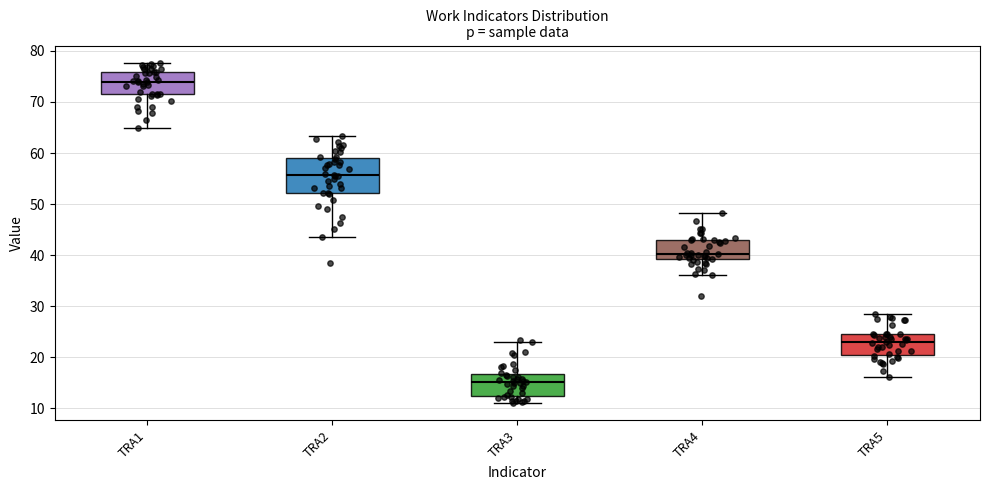

Where does the median line of the box for TRA2 sit on the y-axis? The values are not printed on the chart, so give them approximately, as read against the axis.

56